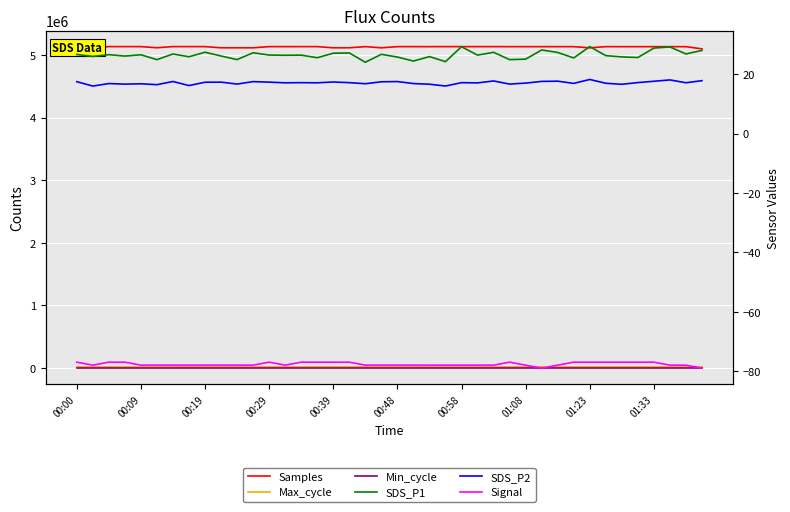

How many interior local peaks does the Min_cycle series have?

1